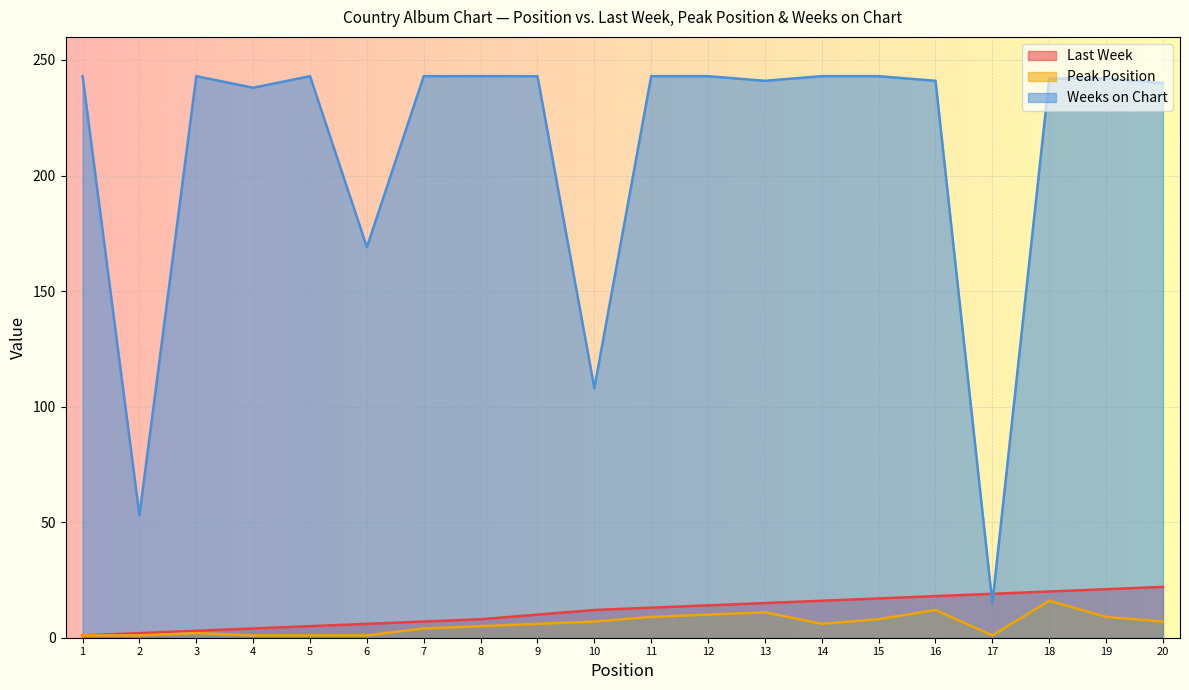

Does the chart display data point markers on the line(s)?

No